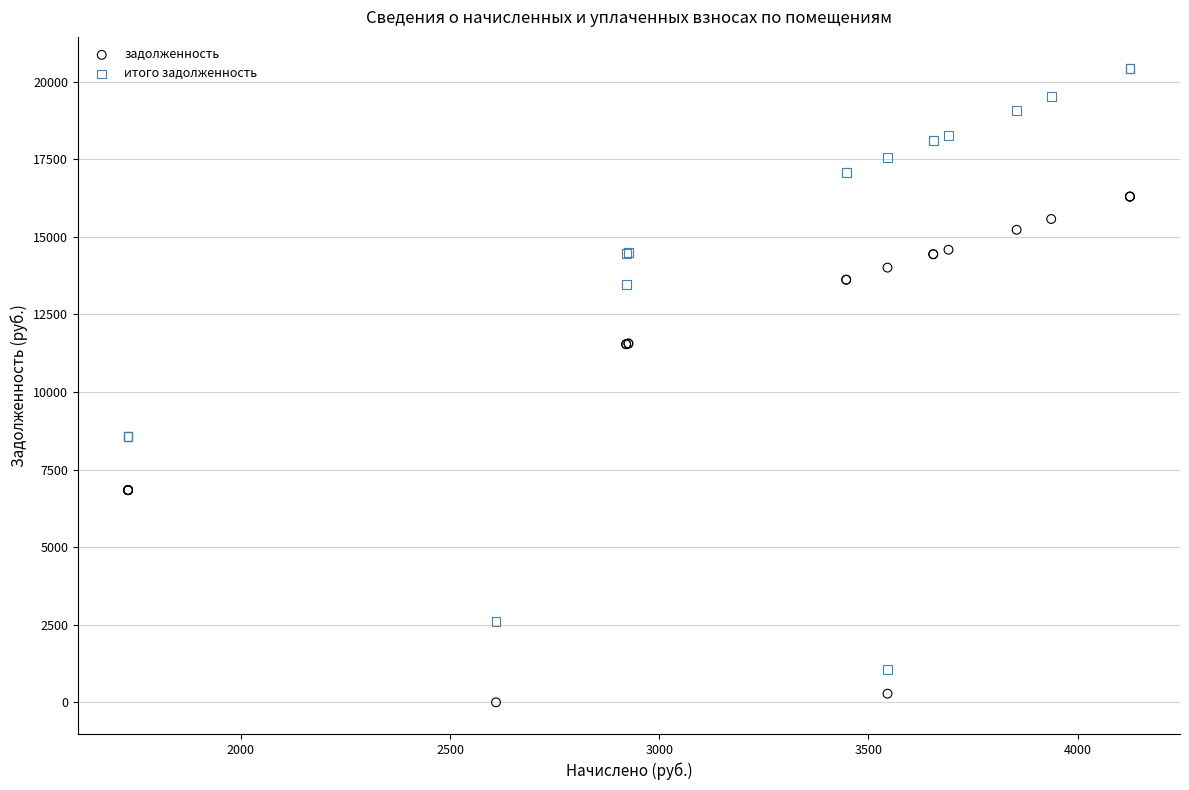

Which series reaches the maximum Y coordinate?

итого задолженность